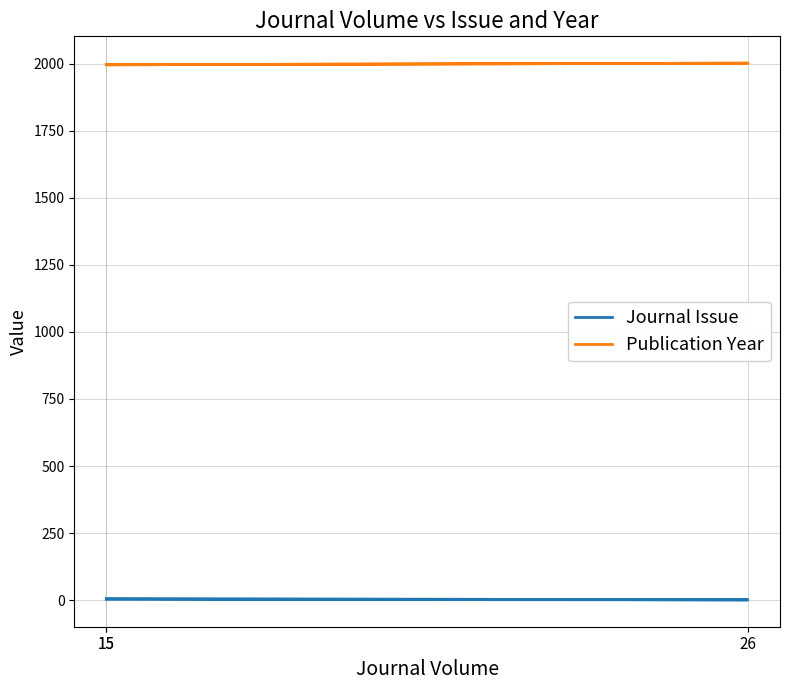

At which category does the chart reach its peak across all series?

26